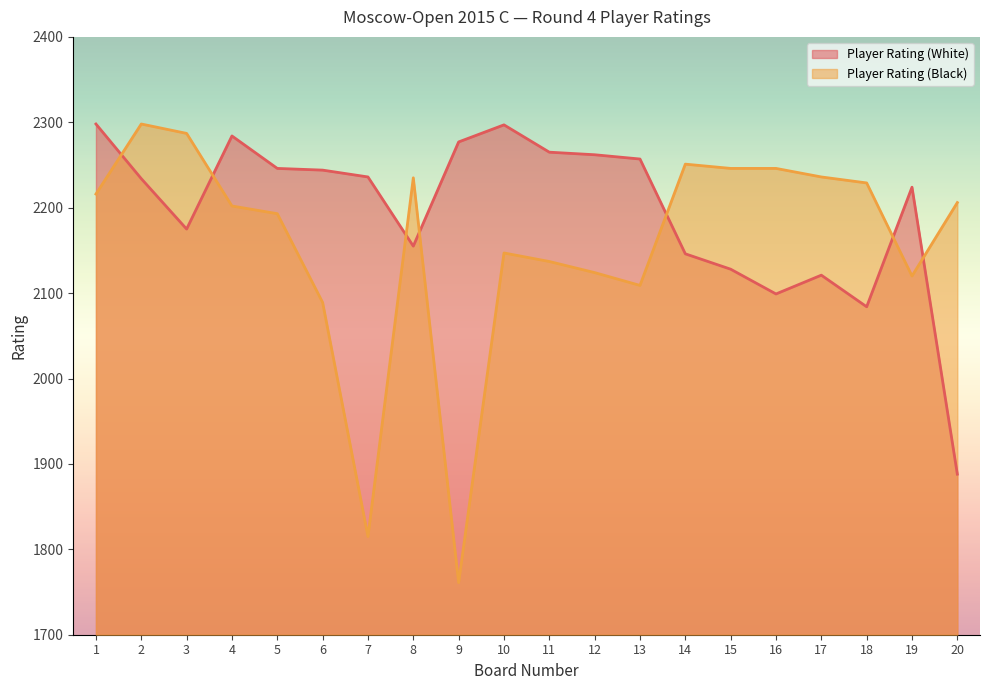

What value does the Player Rating (Black) series have at 6?

2089